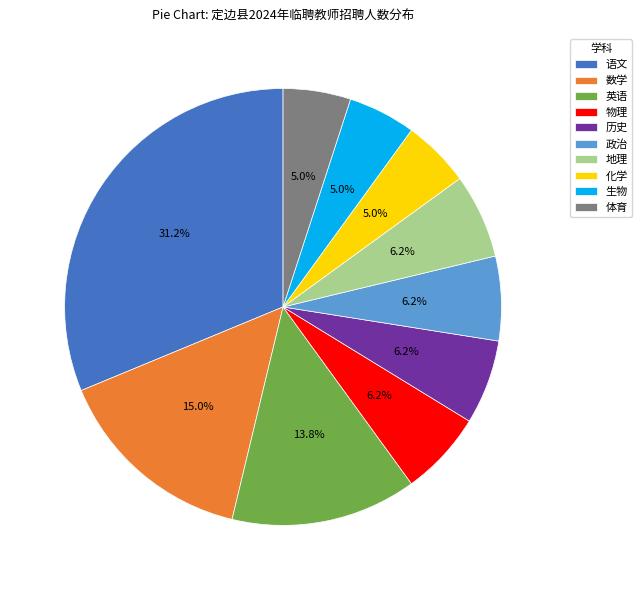

What percentage is the 体育 slice, to the nearest percent?

5%